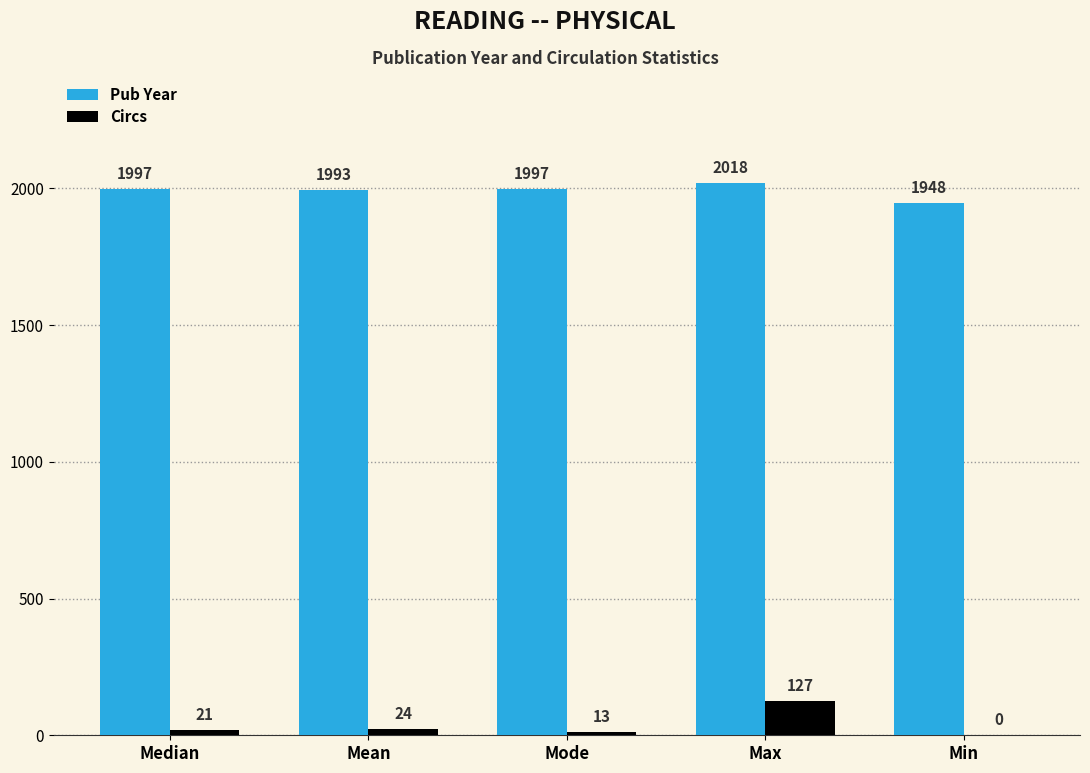

The value of Circs at Mode is 13. True or false?

True